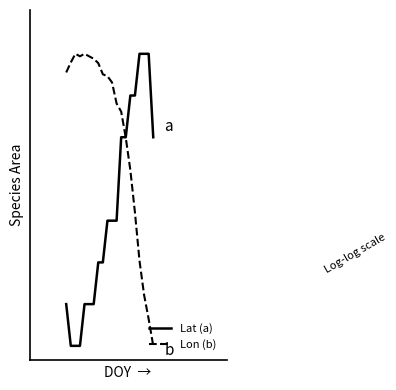

What are all the series names shown in the legend?

Lat (a), Lon (b)